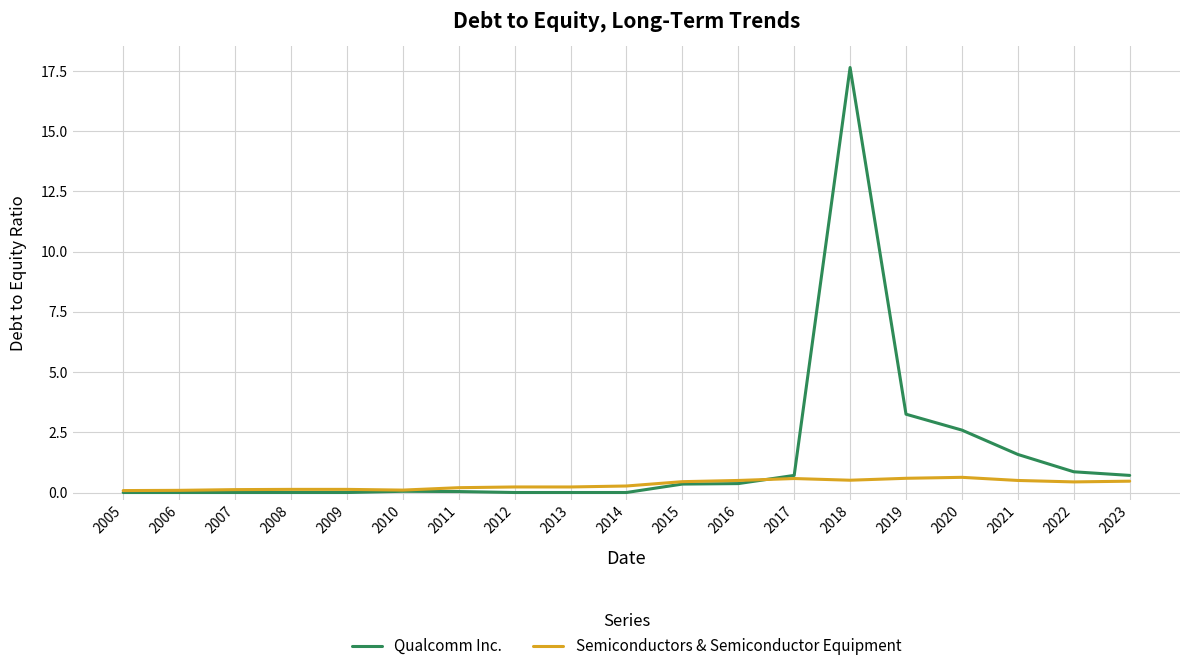

Which series has the largest total across all categories?

Qualcomm Inc.